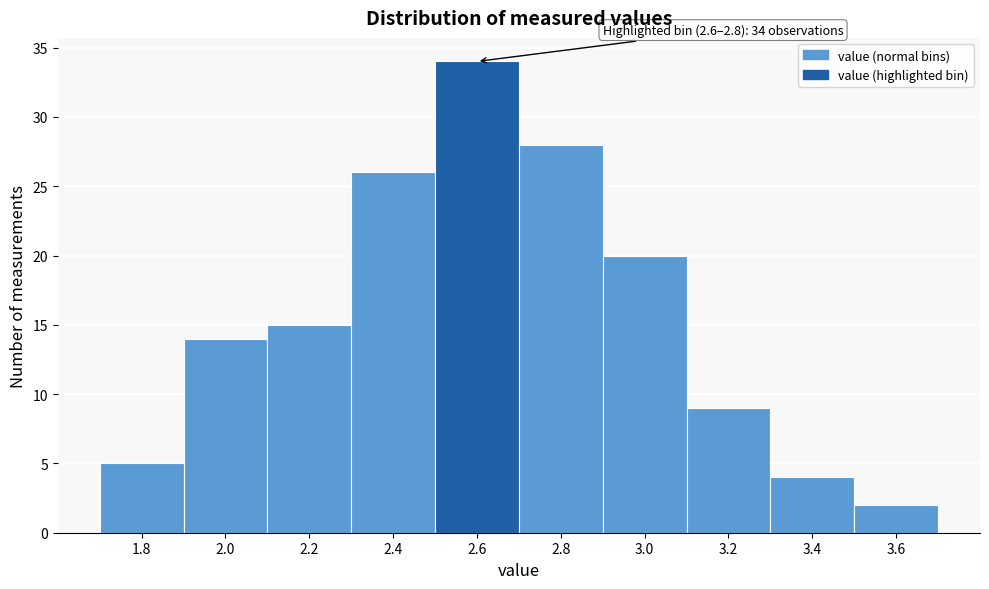

Reading left to right, list all the values displayed in this chart.

1.8=5	2.0=14	2.2=15	2.4=26	2.6=34	2.8=28	3.0=20	3.2=9	3.4=4	3.6=2